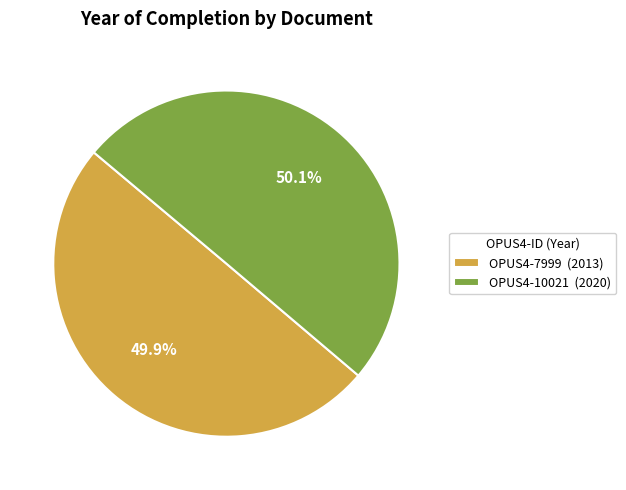

Approximately how many times larger is the value at OPUS4-10021 compared to OPUS4-7999?

1.0